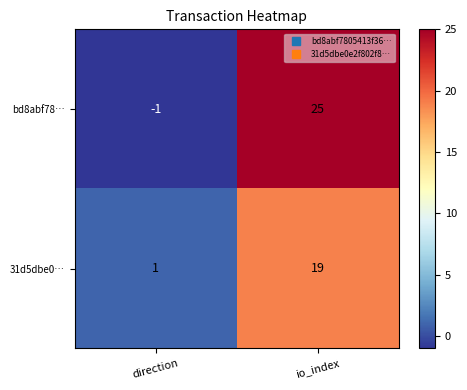

Is it true that 31d5dbe0… equals 1 at direction?

True